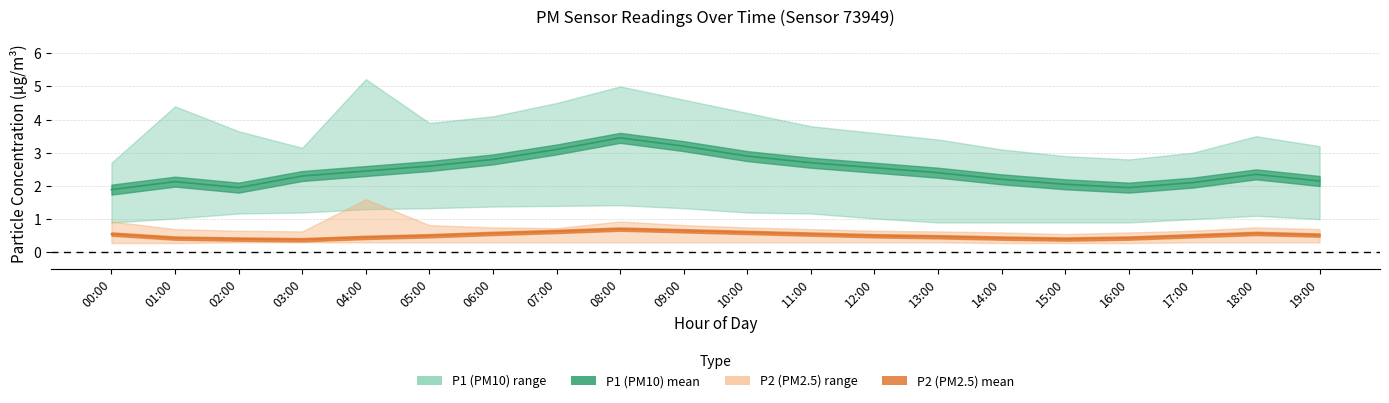

How many data points does each series have?

20